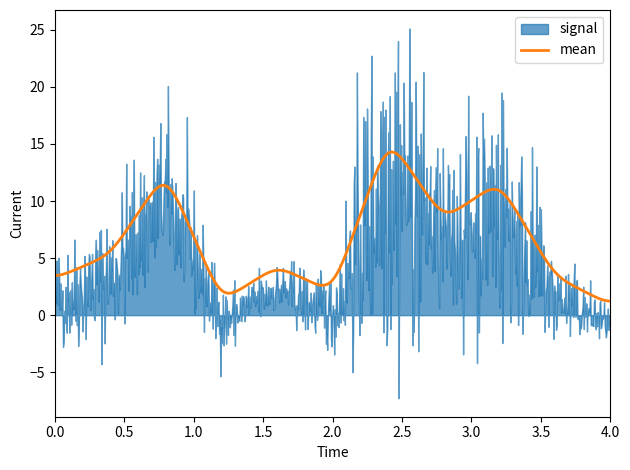

What is the lowest value of the mean series?

1.2